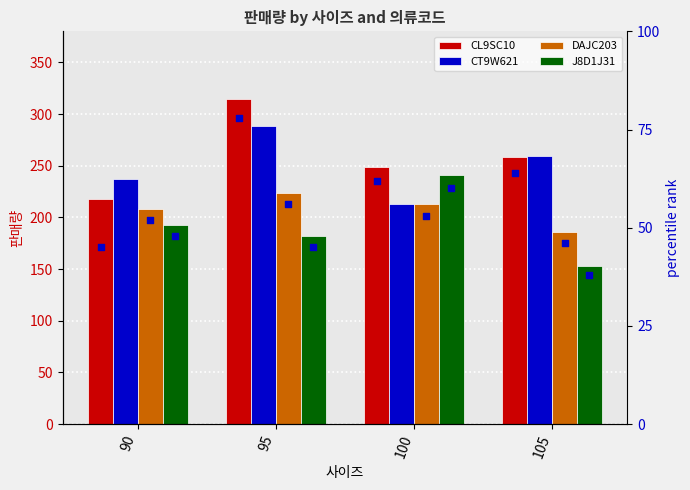

What are all the series names shown in the legend?

CL9SC10, CT9W621, DAJC203, J8D1J31